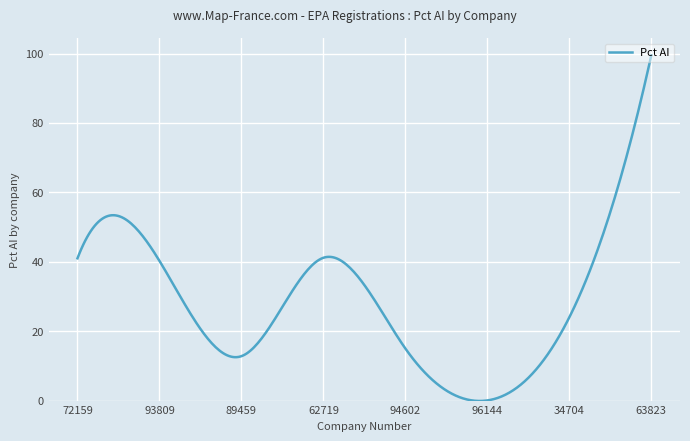

What is the difference between the second highest and minimum values?

97.1